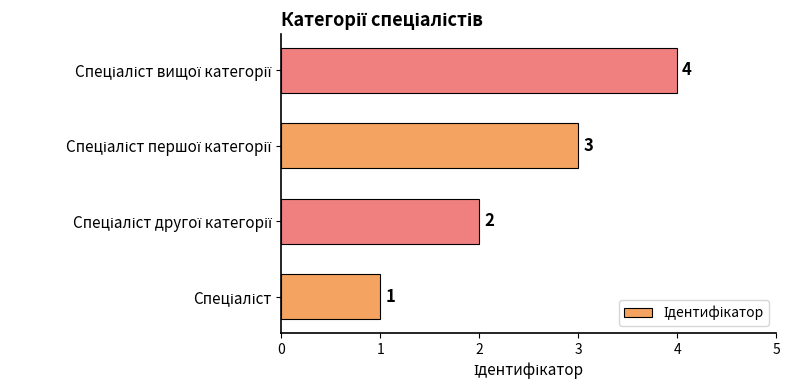

How many bars are there in total?

4